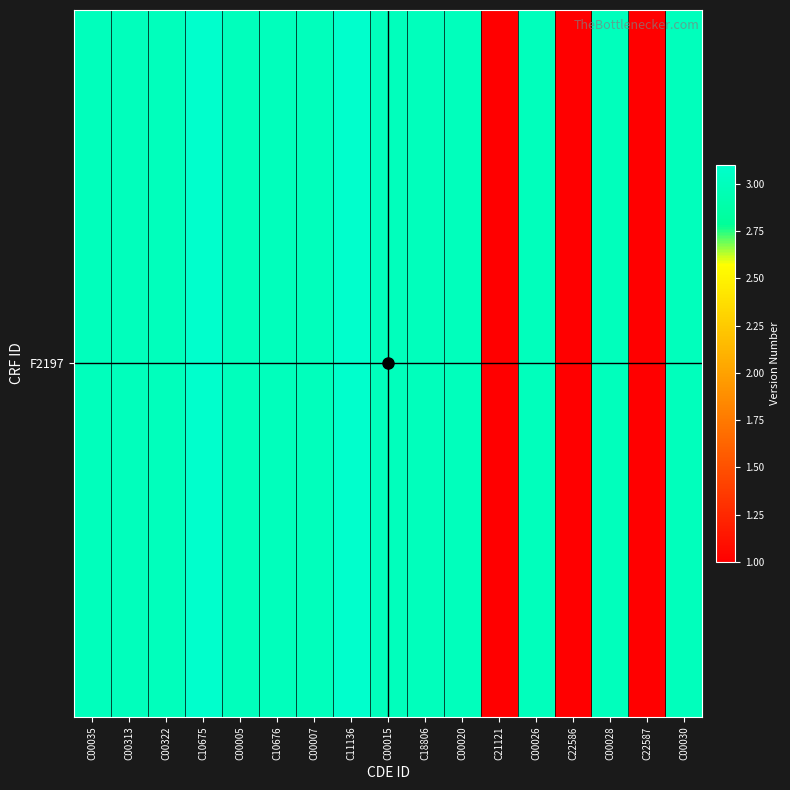

How many values exceed 3?

2